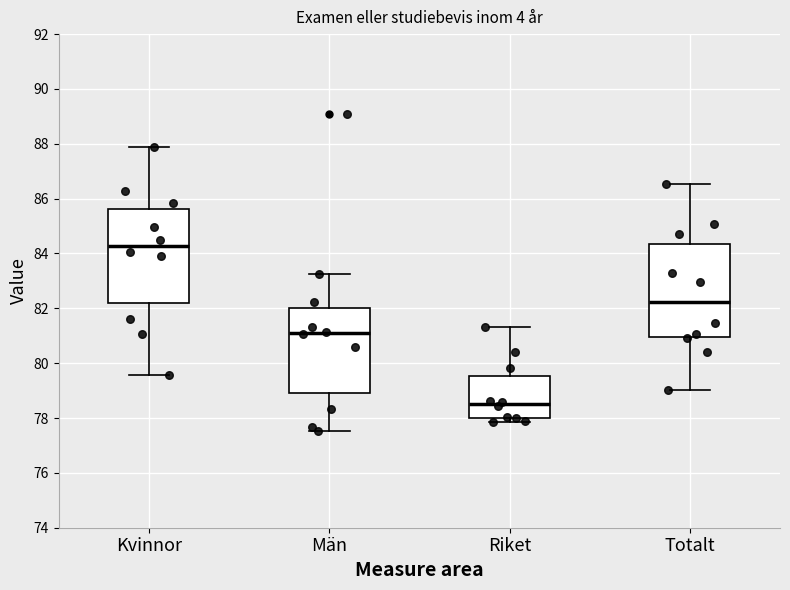

Reading left to right, read every box against the y-axis: the position of its median line, the range the box covers, and the ends of its whiskers. The values are not printed on the chart, so give them approximately, as read against the axis.

Kvinnor: median 84.2, box 82.2 to 85.6, whiskers 79.6 to 87.8
Män: median 81.2, box 79.0 to 82.0, whiskers 77.6 to 83.2
Riket: median 78.6, box 78.0 to 79.6, whiskers 77.8 to 81.4
Totalt: median 82.2, box 81.0 to 84.4, whiskers 79.0 to 86.6